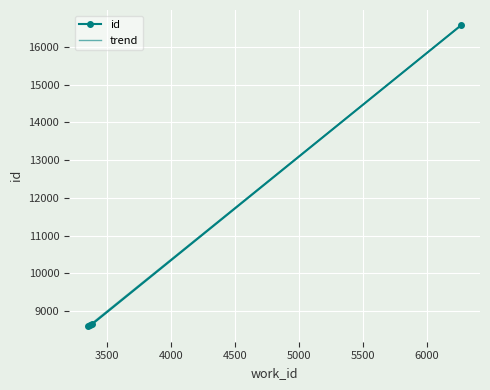

How many times do trend and id cross each other?

2